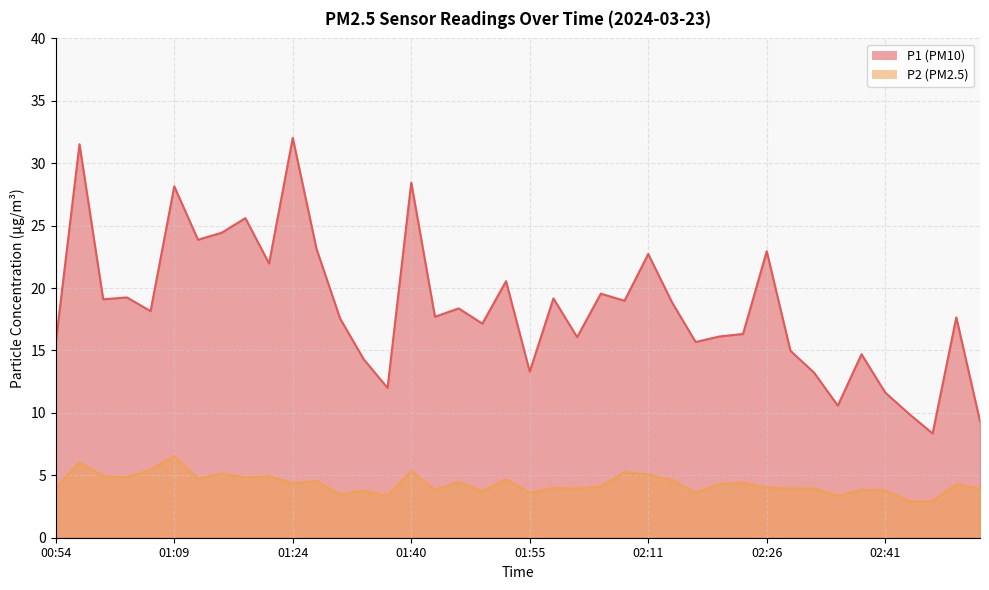

Reading left to right, extract all data points from this chart.

P1: 00:54=15.6	00:57=31.5	01:00=19.1	01:03=19.2	01:06=18.1	01:09=28.1	01:12=23.9	01:15=24.4	01:18=25.6	01:21=22.0	01:24=32.0	01:27=23.1	01:31=17.6	01:34=14.3	01:37=12.0	01:40=28.4	01:43=17.7	01:46=18.4	01:49=17.1	01:52=20.6	01:55=13.3	01:58=19.2	02:01=16.1	02:04=19.6	02:07=19.0	02:11=22.7	02:14=18.9	02:17=15.7	02:20=16.1	02:23=16.3	02:26=22.9	02:29=15.0	02:32=13.2	02:35=10.6	02:38=14.7	02:41=11.6	02:44=9.9	02:48=8.3	02:51=17.6	02:54=9.3
P2: 00:54=4.0	00:57=6.0	01:00=4.9	01:03=4.8	01:06=5.5	01:09=6.5	01:12=4.7	01:15=5.1	01:18=4.8	01:21=4.9	01:24=4.3	01:27=4.5	01:31=3.5	01:34=3.8	01:37=3.4	01:40=5.3	01:43=3.8	01:46=4.5	01:49=3.7	01:52=4.7	01:55=3.6	01:58=4.0	02:01=3.9	02:04=4.1	02:07=5.2	02:11=5.0	02:14=4.6	02:17=3.6	02:20=4.3	02:23=4.4	02:26=4.0	02:29=3.9	02:32=4.0	02:35=3.4	02:38=3.8	02:41=3.8	02:44=2.9	02:48=2.9	02:51=4.3	02:54=3.9